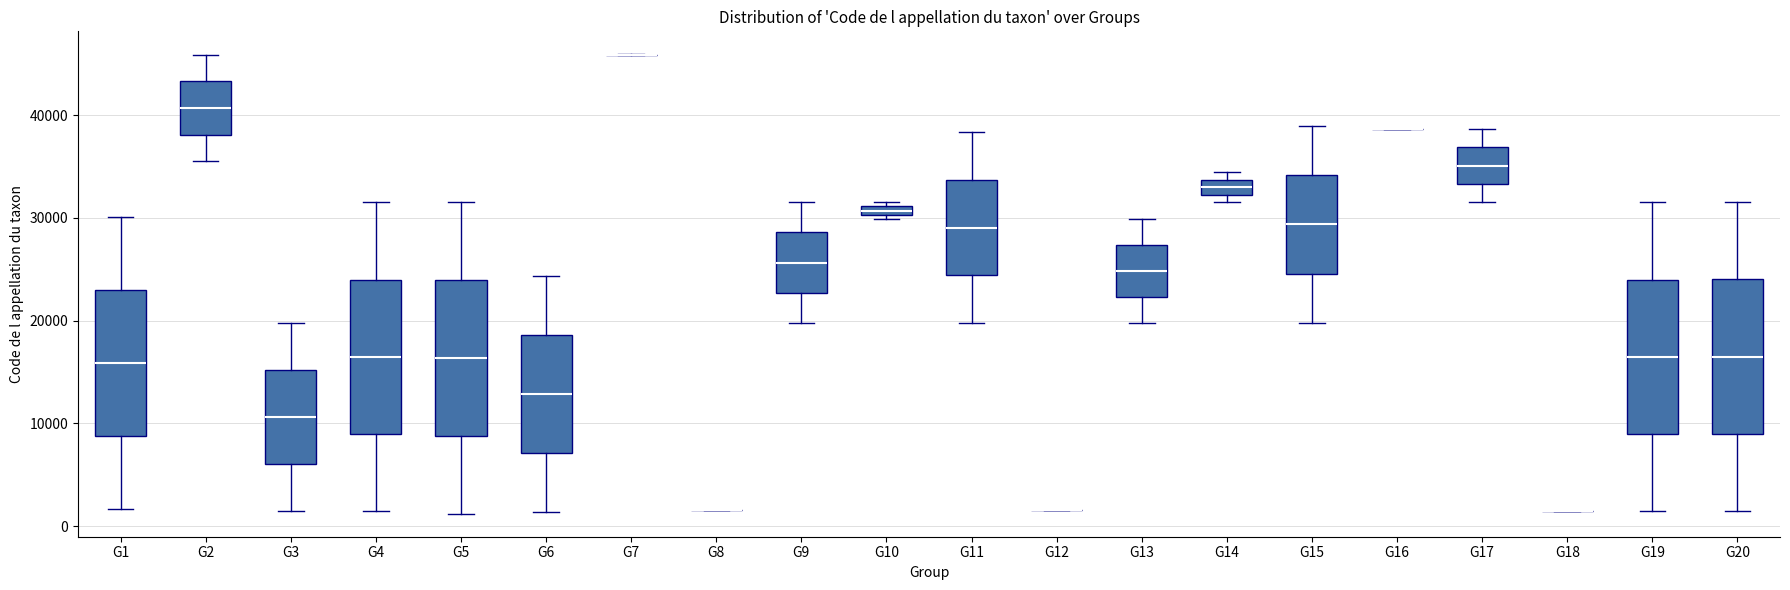

Where is the upper edge of the box for G14 on the y-axis? The values are not printed on the chart, so give them approximately, as read against the axis.

34000